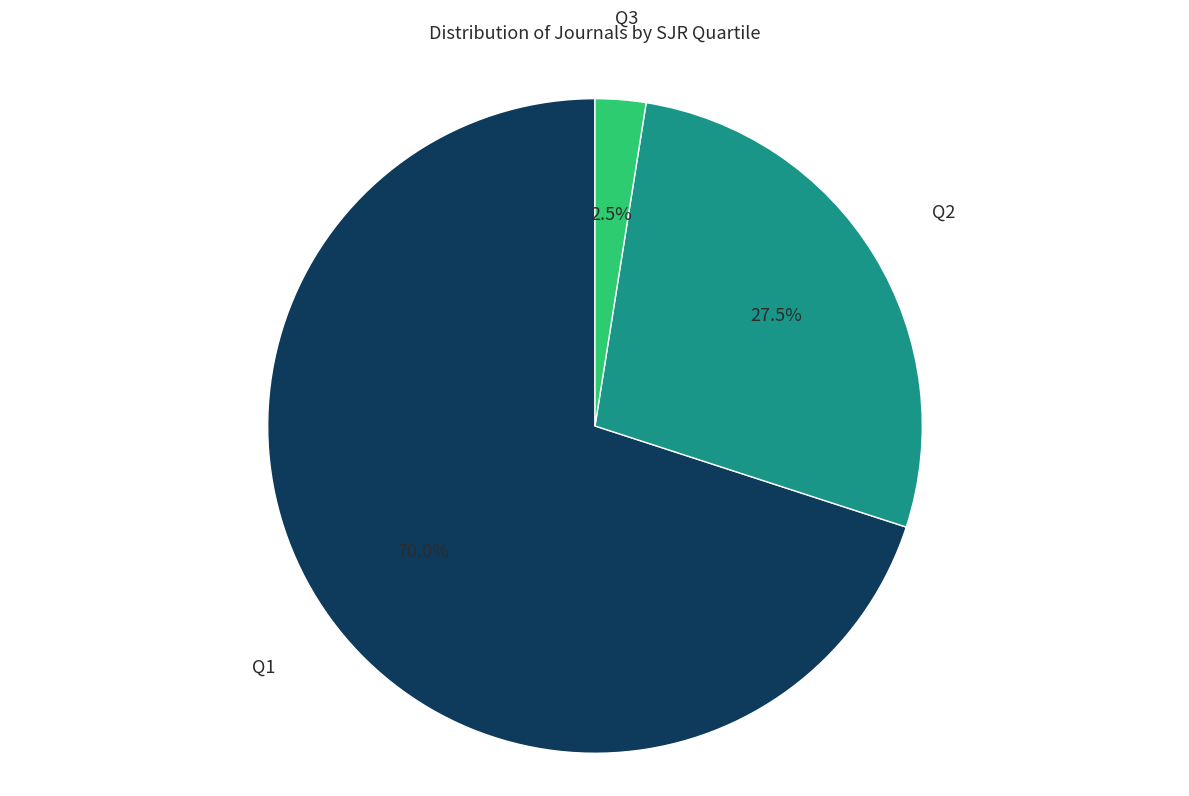

Is there any slice that represents more than half of the pie?

Yes